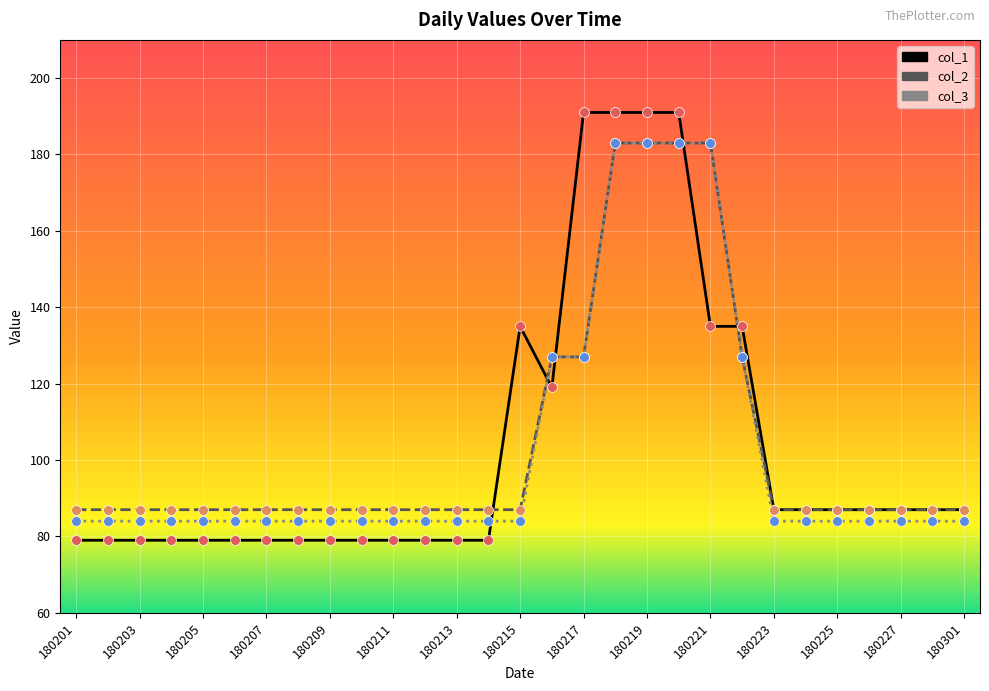

Which series has the widest spread of values?

col_1